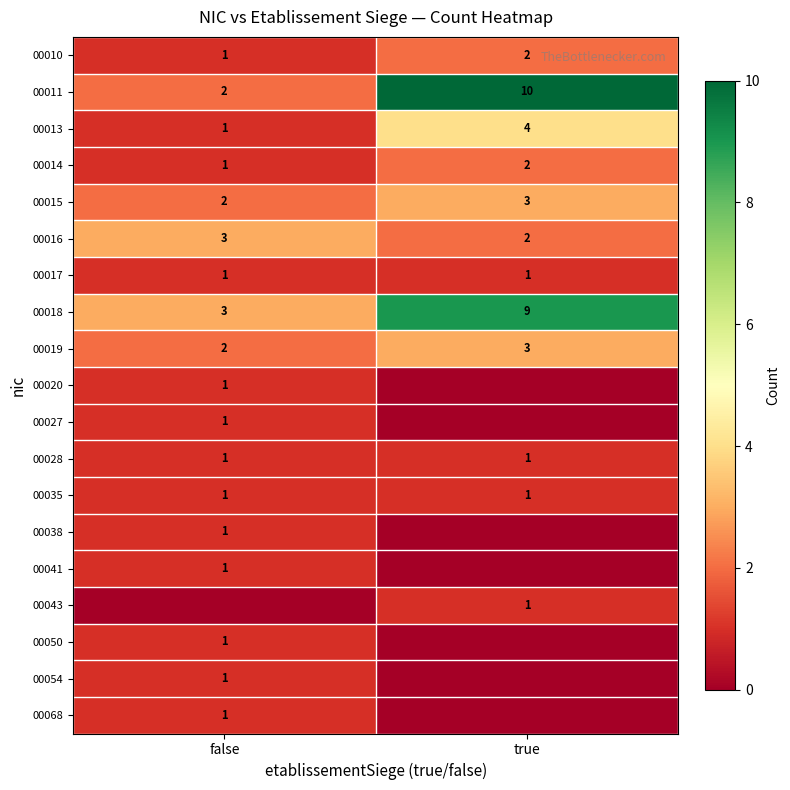

What is the sum of all 00016 values?

5